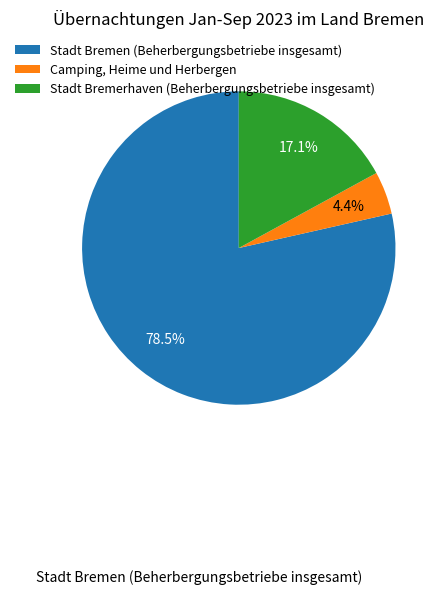

What is the largest slice in the pie chart?

Stadt Bremen (Beherbergungsbetriebe insgesamt)